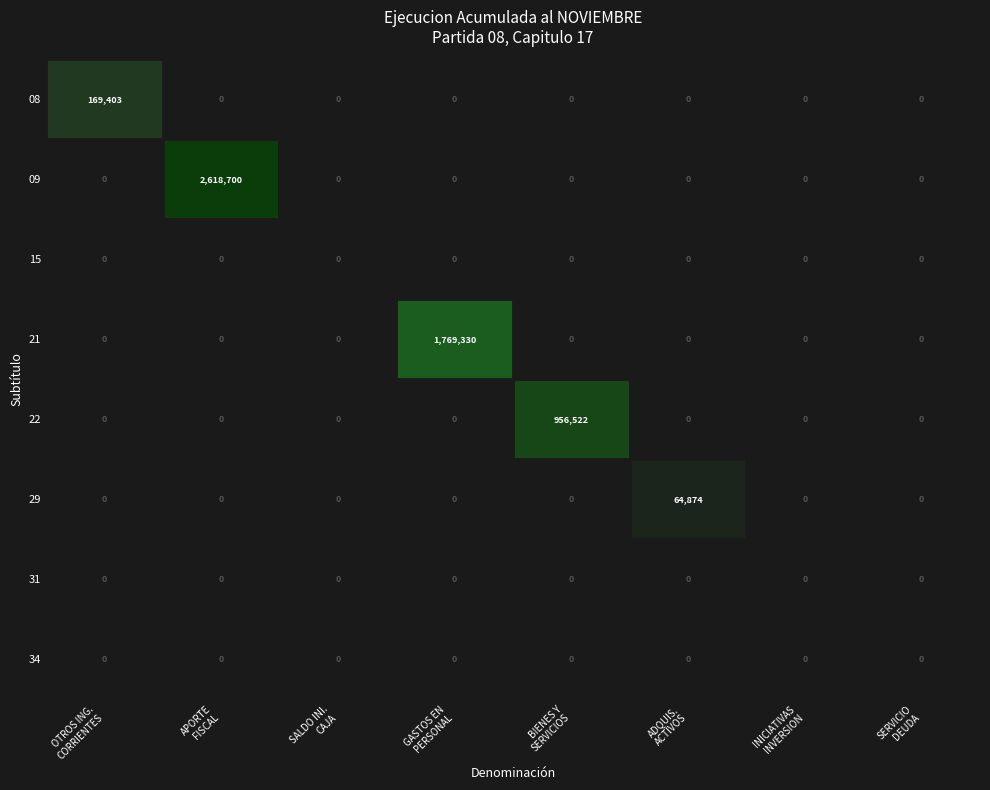

Which series changed the most between OTROS ING.
CORRIENTES and APORTE
FISCAL?

09